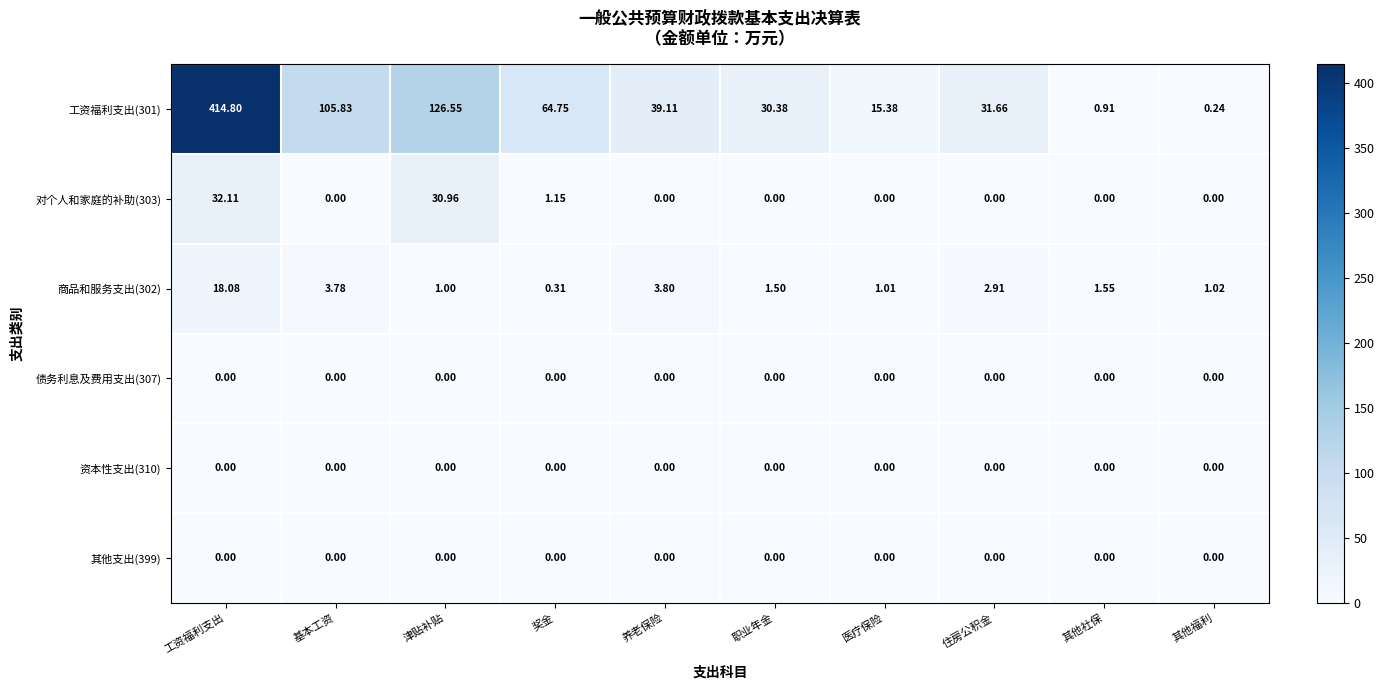

At which label does 商品和服务支出(302) first exceed 1?

工资福利支出